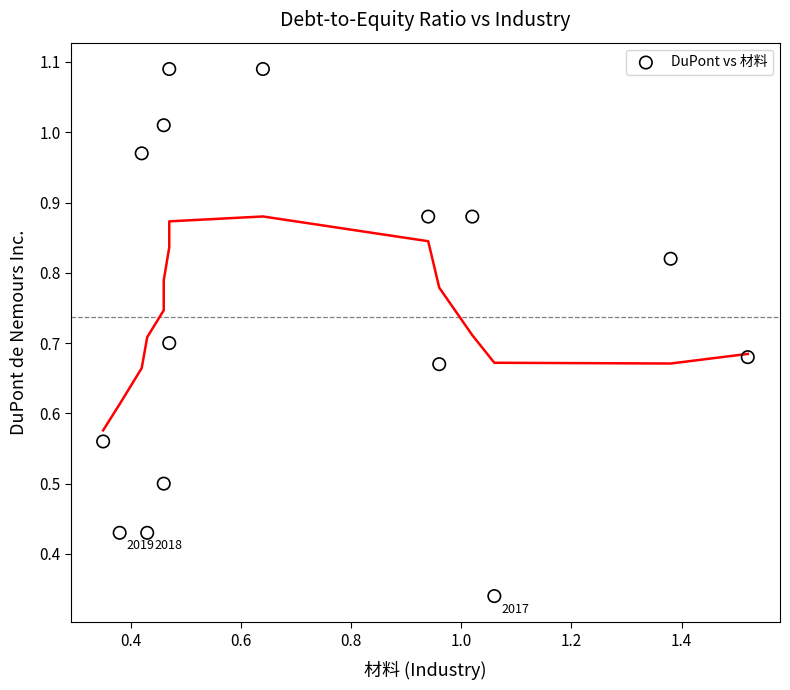

What is the range of X values (max minus min)?

1.2